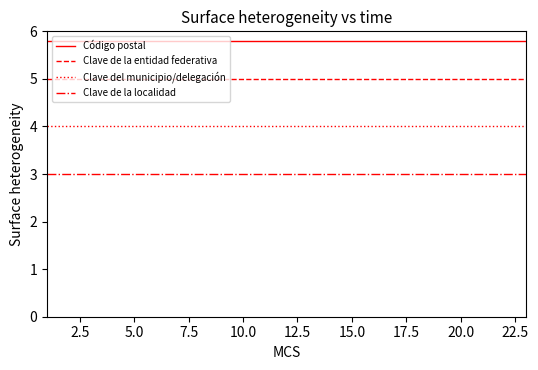

Rank the series by their average value, from highest to lowest.

Código postal, Clave de la entidad federativa, Clave del municipio/delegación, Clave de la localidad